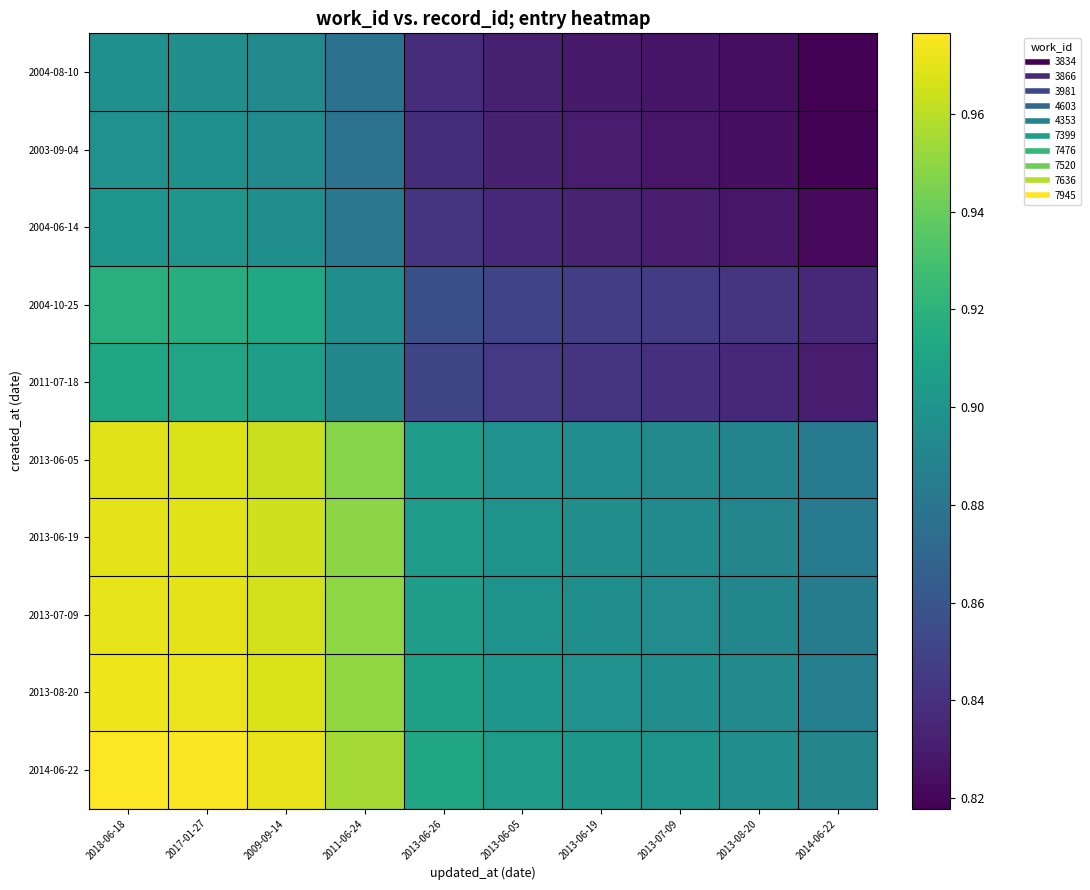

Which series has the largest total across all categories?

2014-06-22